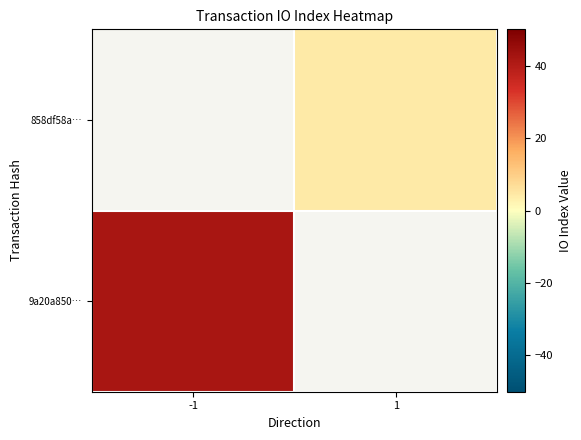

True or false: 858df58a… has a value of 6.4 at 1.

False